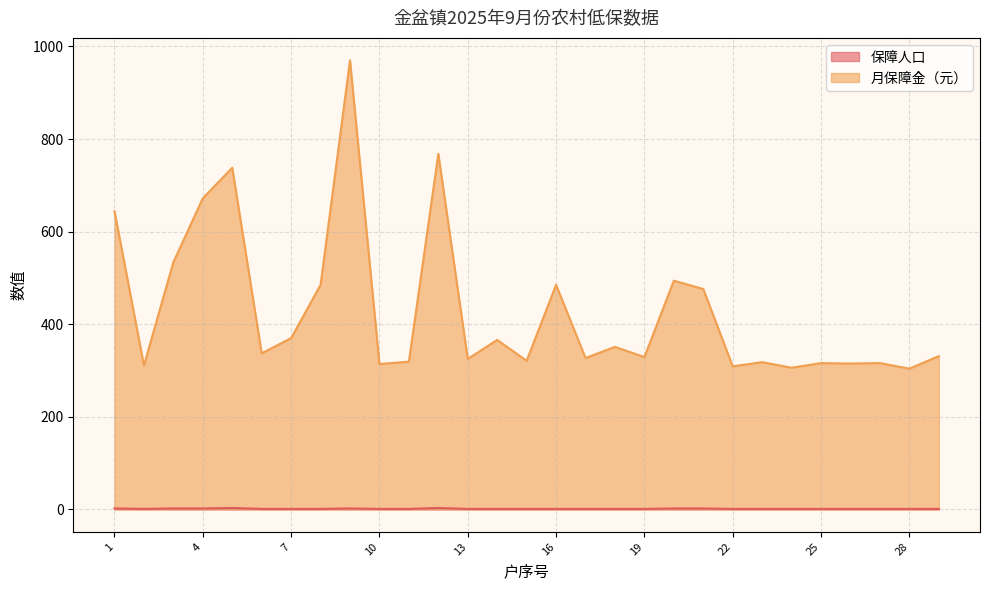

What is the difference between the maximum and minimum values in the 月保障金（元） series?

666